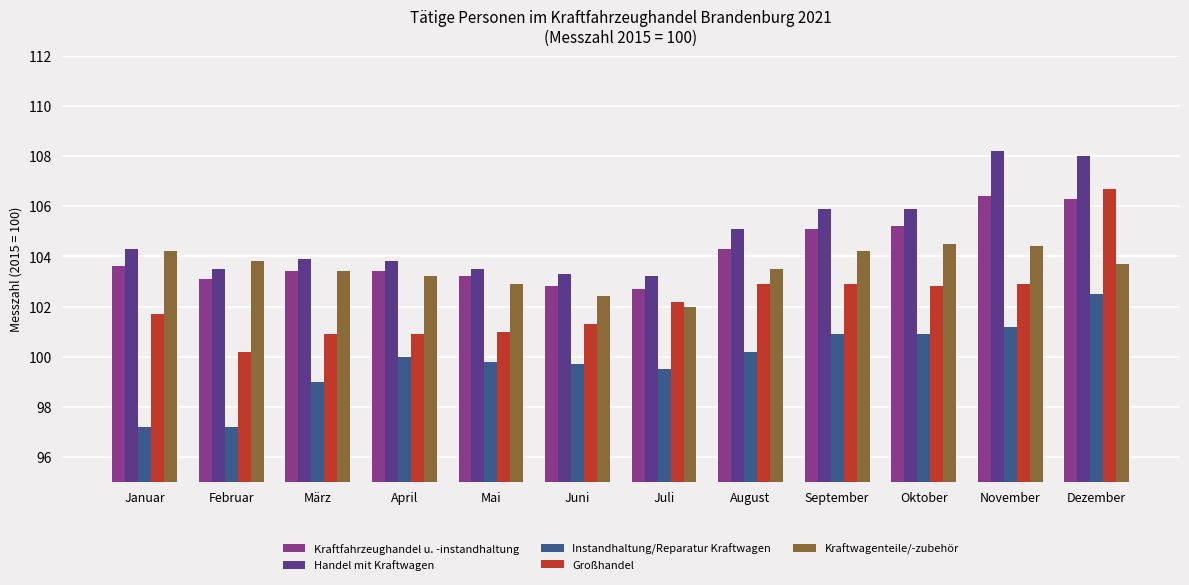

Reading left to right, transcribe all the data shown in this chart.

Kraftfahrzeughandel u. -instandhaltung: 103.6	103.1	103.4	103.4	103.2	102.8	102.7	104.3	105.1	105.2	106.4	106.3
Handel mit Kraftwagen: 104.3	103.5	103.9	103.8	103.5	103.3	103.2	105.1	105.9	105.9	108.2	108.0
Instandhaltung/Reparatur Kraftwagen: 97.2	97.2	99.0	100.0	99.8	99.7	99.5	100.2	100.9	100.9	101.2	102.5
Großhandel: 101.7	100.2	100.9	100.9	101.0	101.3	102.2	102.9	102.9	102.8	102.9	106.7
Kraftwagenteile/-zubehör: 104.2	103.8	103.4	103.2	102.9	102.4	102.0	103.5	104.2	104.5	104.4	103.7